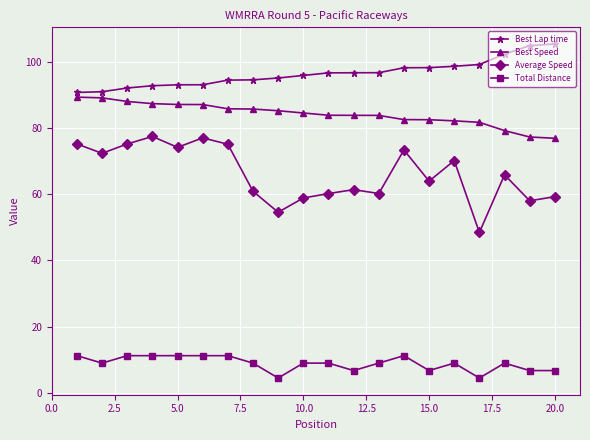

What are all the series names shown in the legend?

Best Lap time, Best Speed, Average Speed, Total Distance